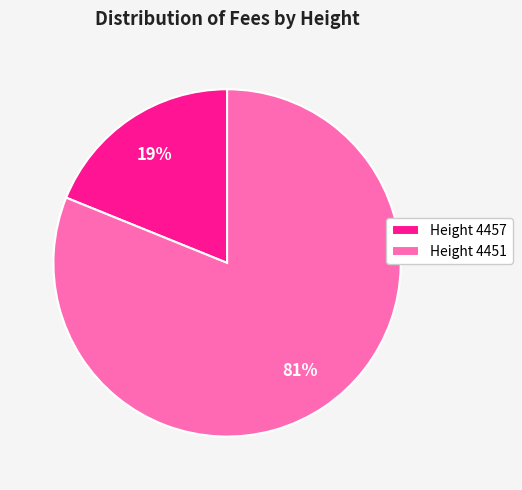

Combined, do Height 4457 and Height 4451 account for over 50%?

Yes